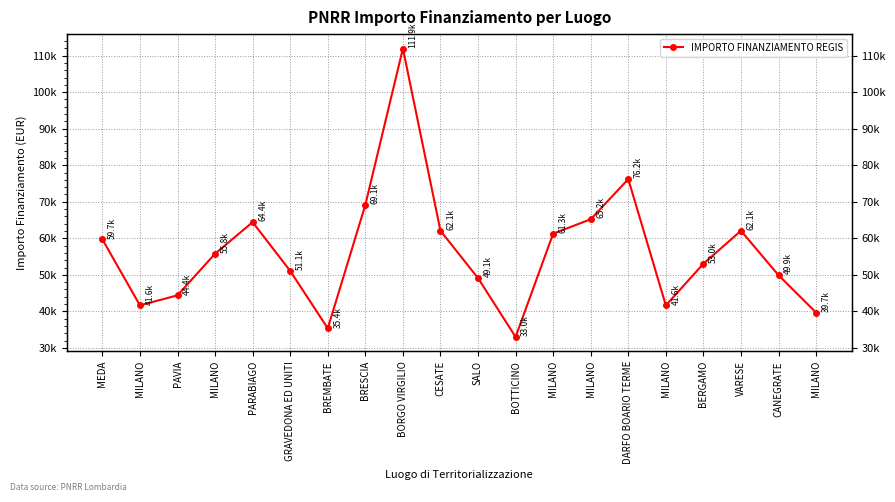

How many categories are shown in the chart?

20